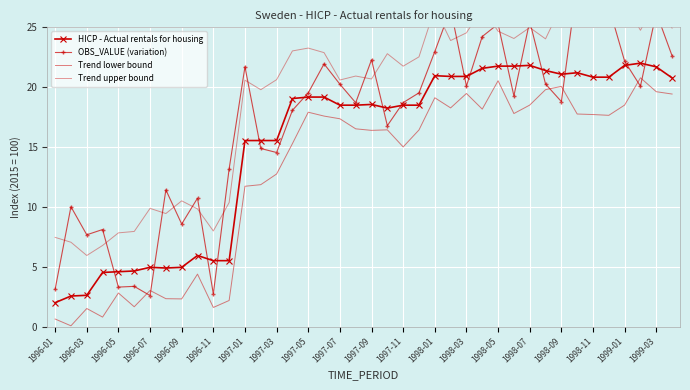

What is the difference between the maximum and second lowest values in the Trend lower bound series?

20.1